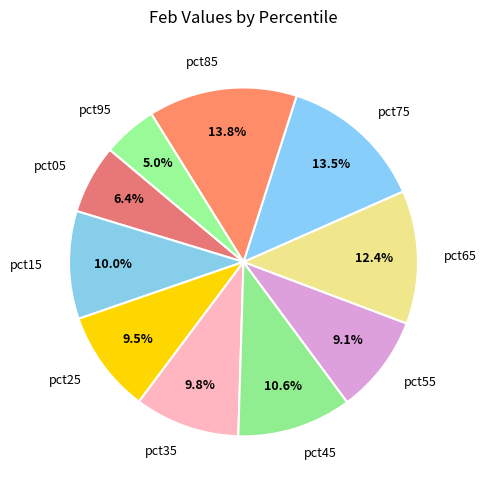

What portion of the pie excludes pct25?

90.5%